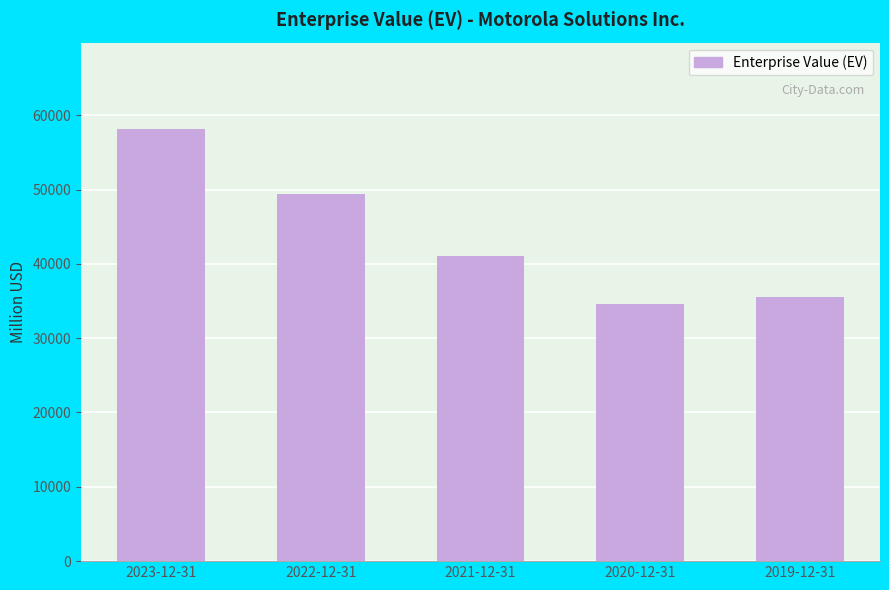

True or false: the data shows 57590 at 2019-12-31.

False